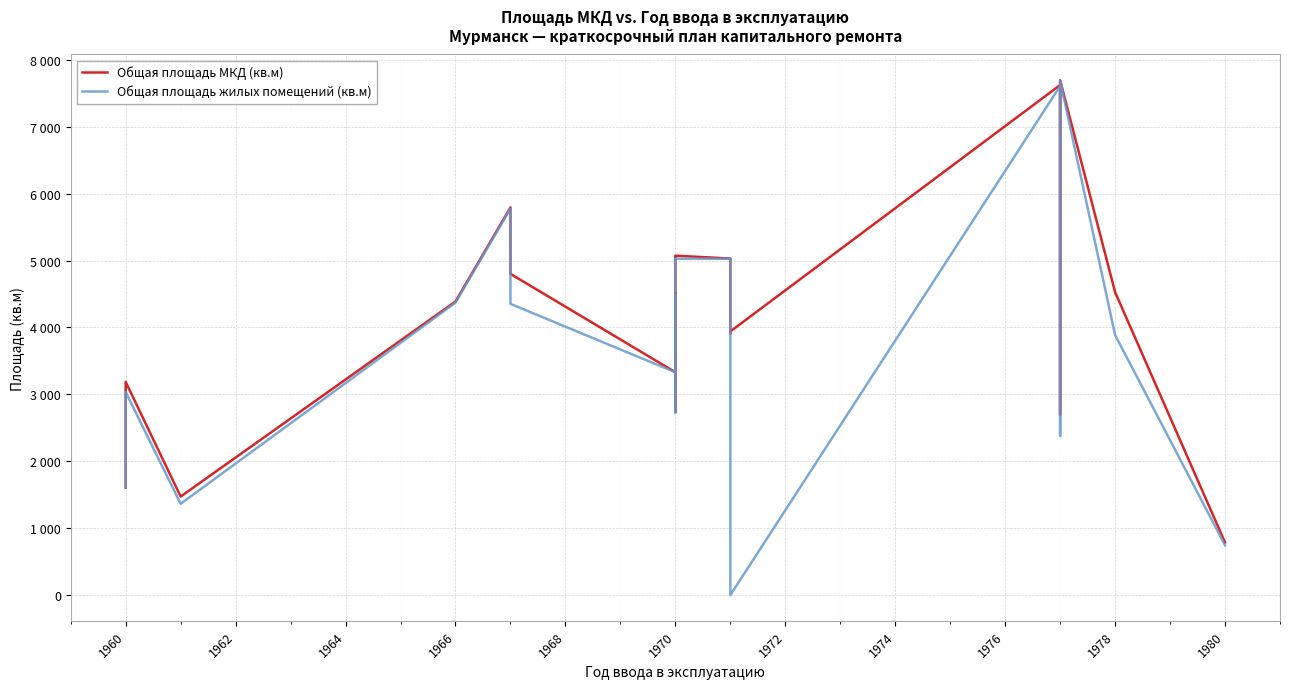

Count the number of data series in this chart.

2